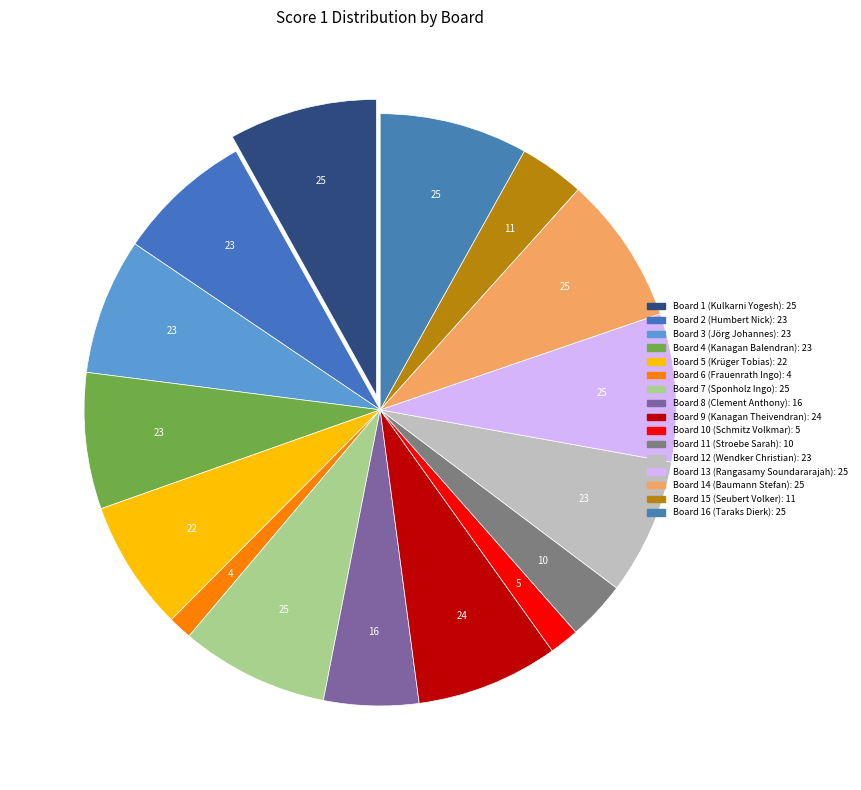

Combined, what portion of the pie is Board 5 (Krüger Tobias) and Board 8 (Clement Anthony)?

12.3%